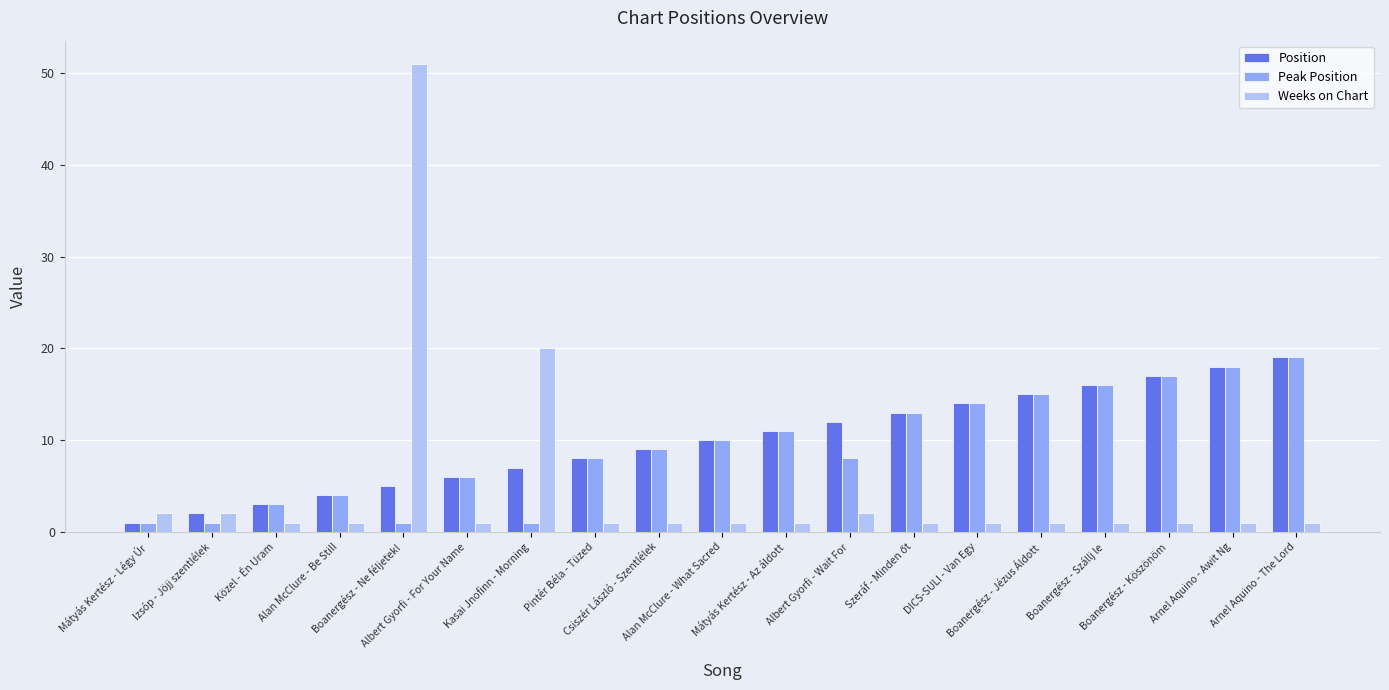

What is the difference between the highest and lowest values at Boanergész - Jézus Áldott?

14